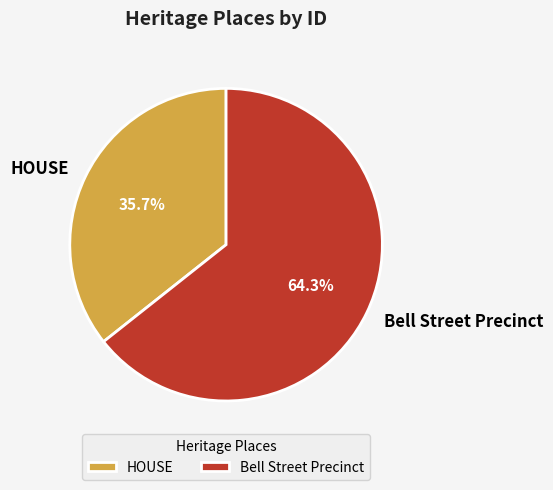

Which category has the smallest portion of the pie?

HOUSE